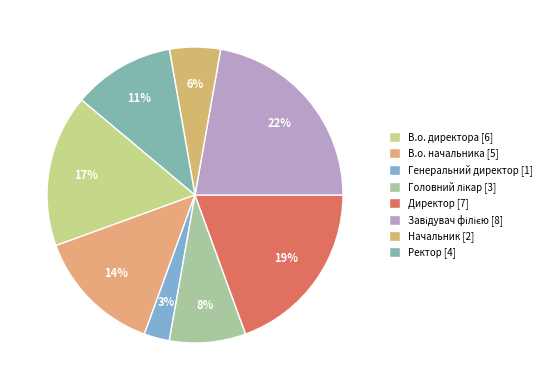

What is the largest slice in the pie chart?

Завідувач філією